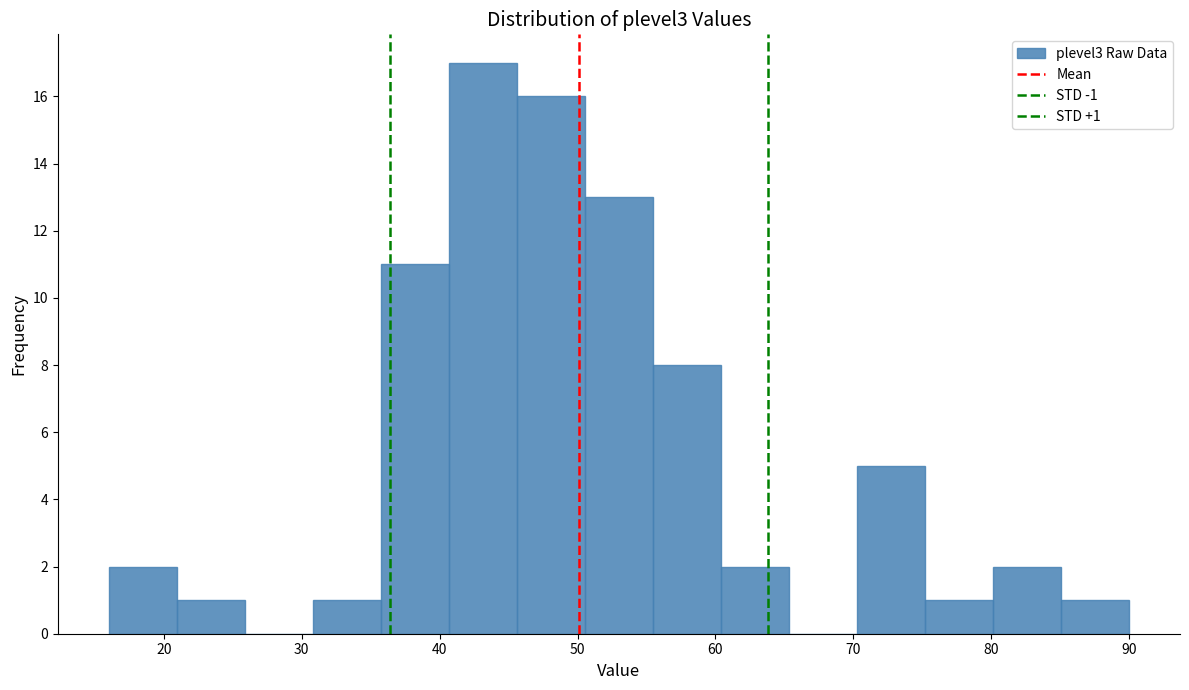

Over which range of the x-axis is the bar tallest?

41 to 46